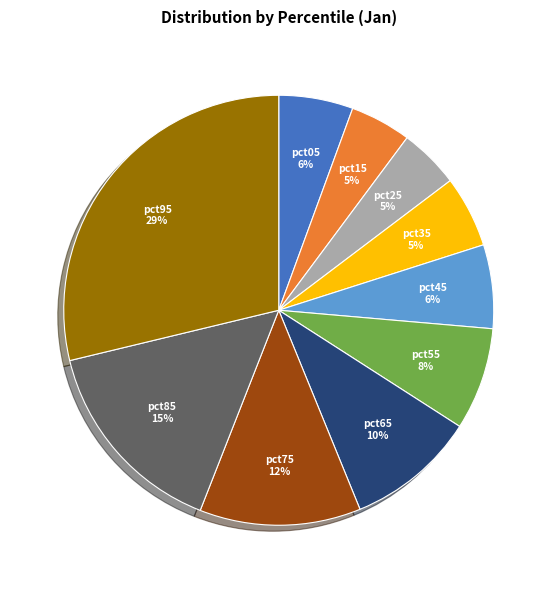

What is the largest slice in the pie chart?

pct95